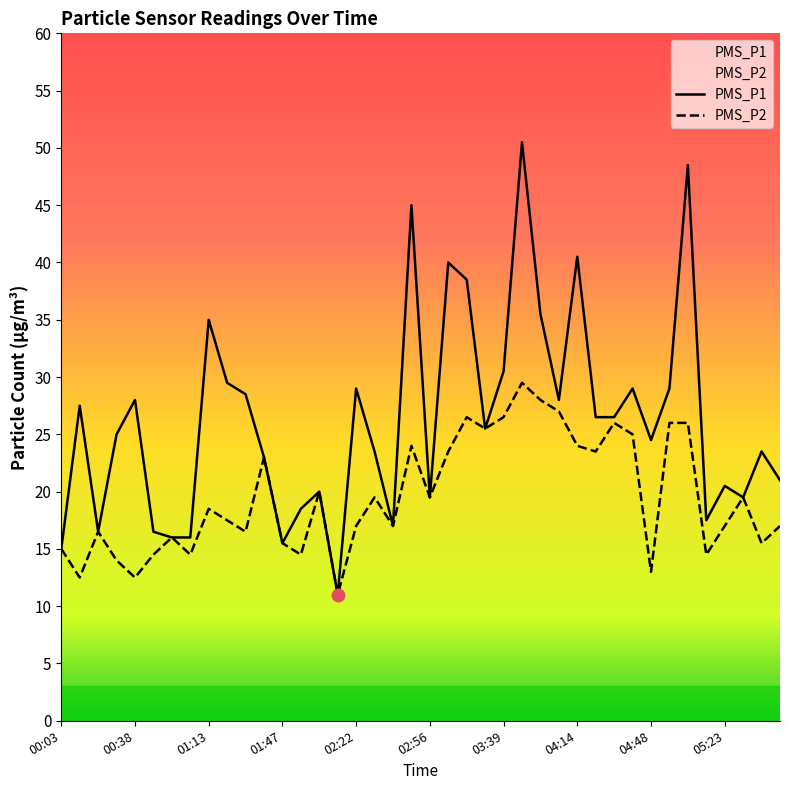

True or false: PMS_P1 and PMS_P2 intersect in this chart.

False